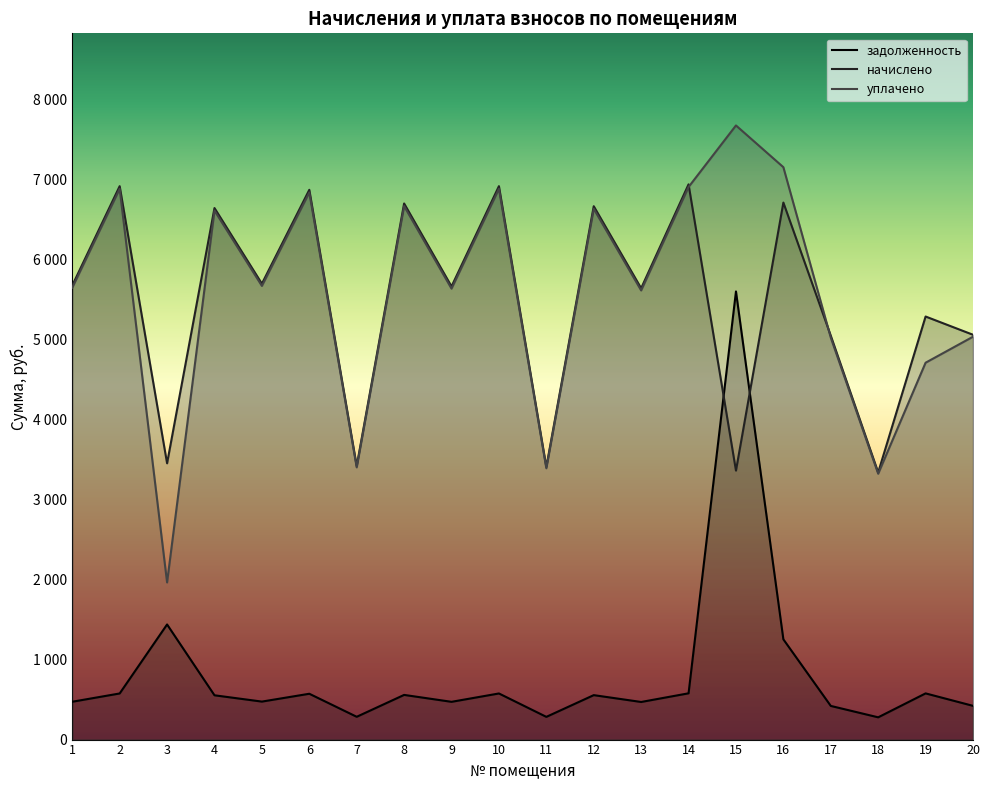

Does the chart have visible grid lines?

No